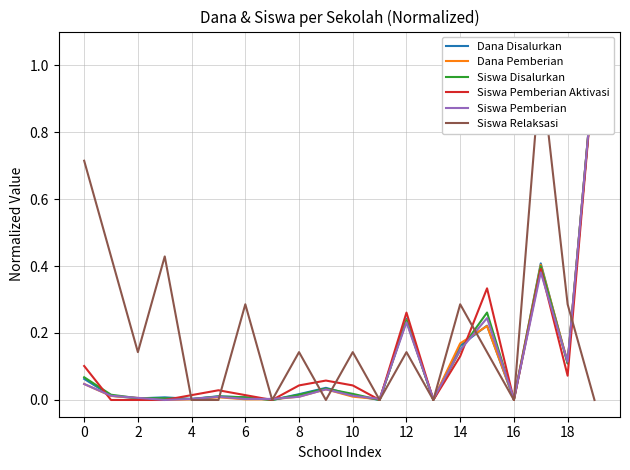

Between 18 and 12, which is larger?

12